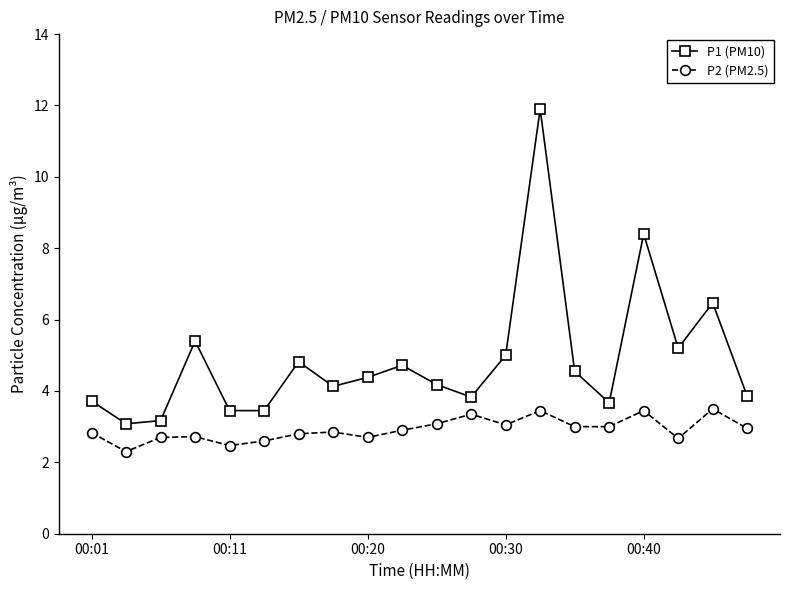

What are all the series names shown in the legend?

P1 (PM10), P2 (PM2.5)